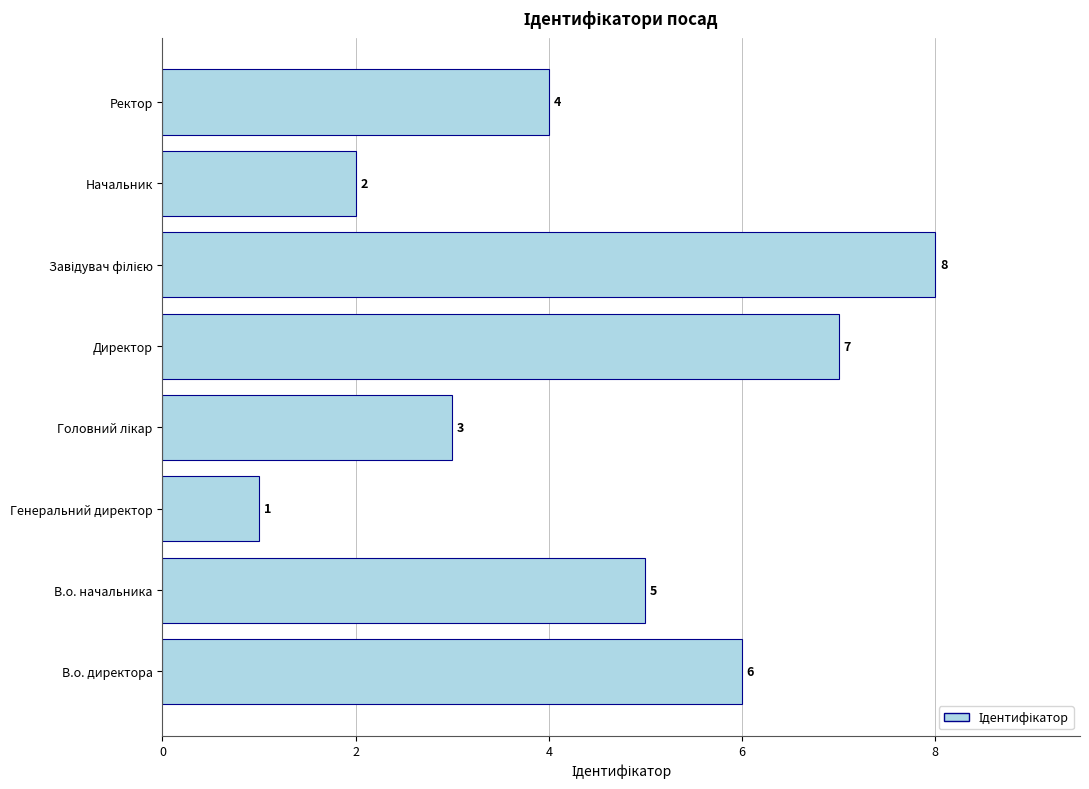

Count the values in the range 3 to 7.

5